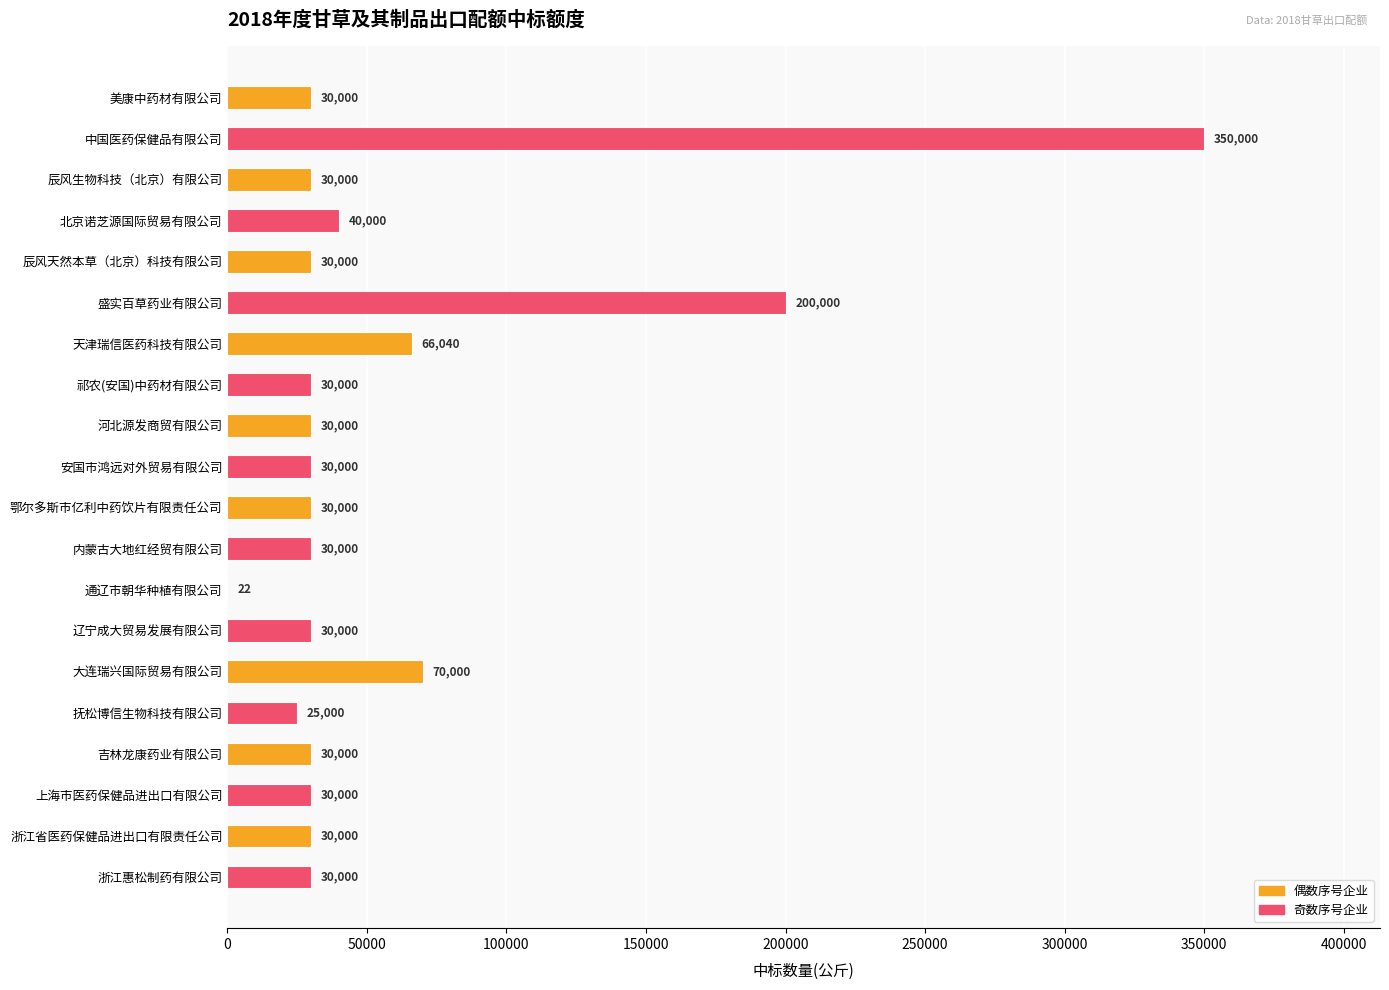

The value at 辽宁成大贸易发展有限公司 is 48673. True or false?

False